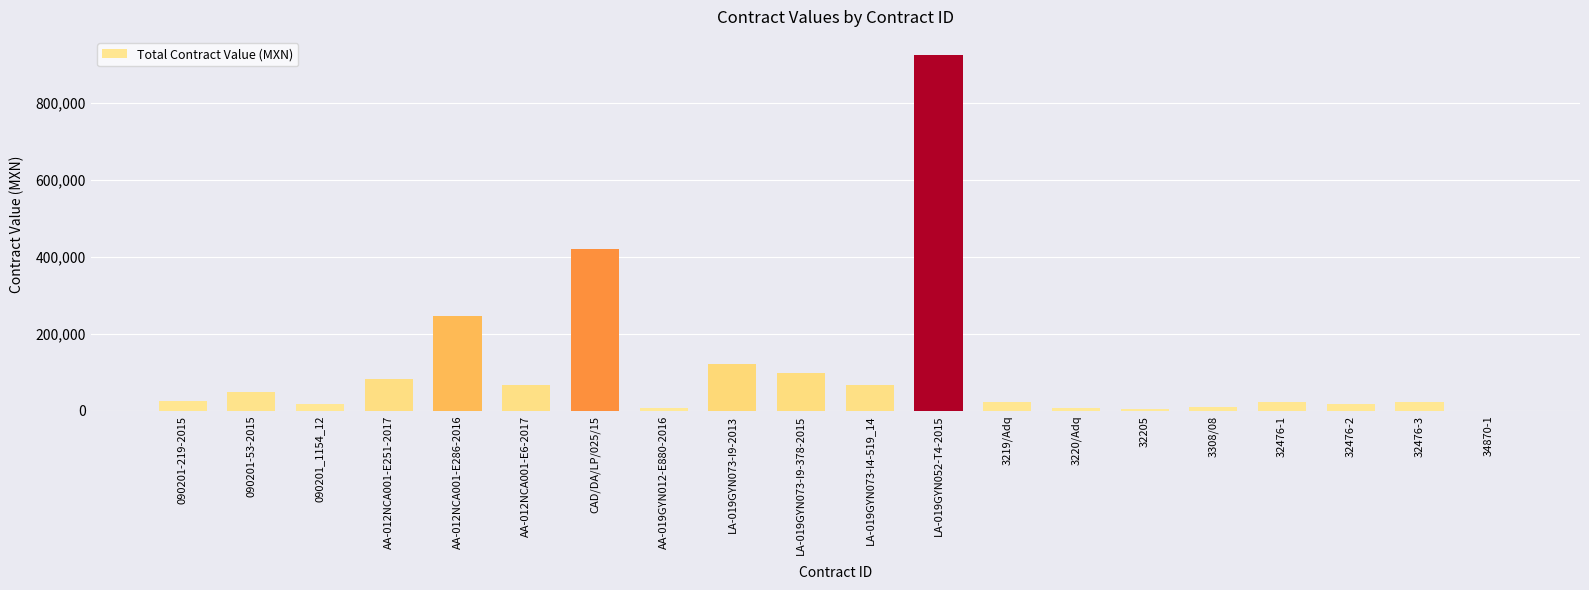

The chart shows a value of 21959.2 at 32476-3. True or false?

True